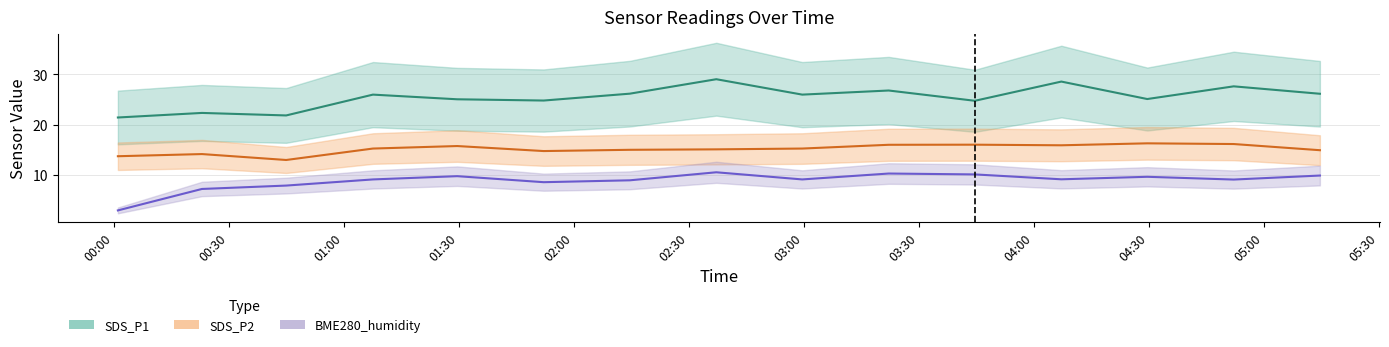

Count the number of categories in the chart.

15